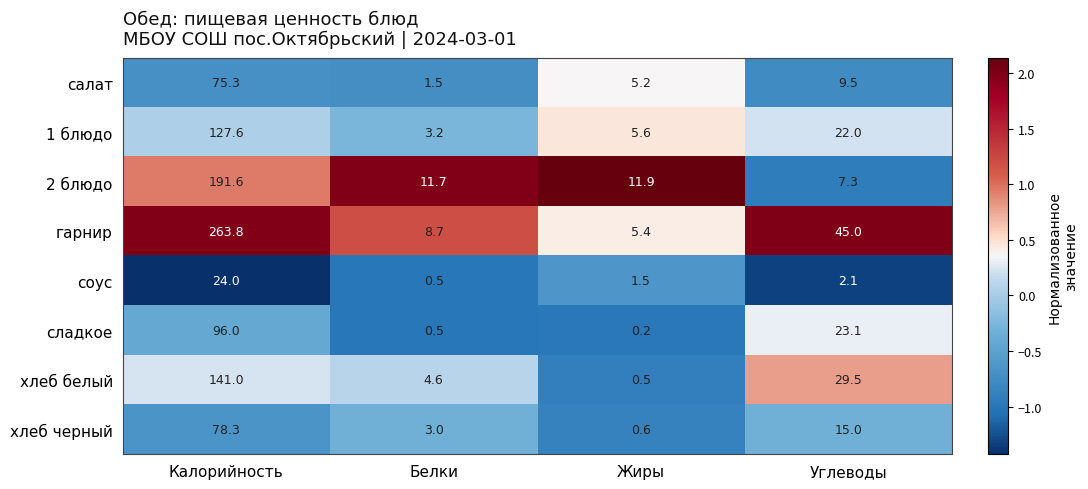

How many values in the 2 блюдо series exceed 11?

3